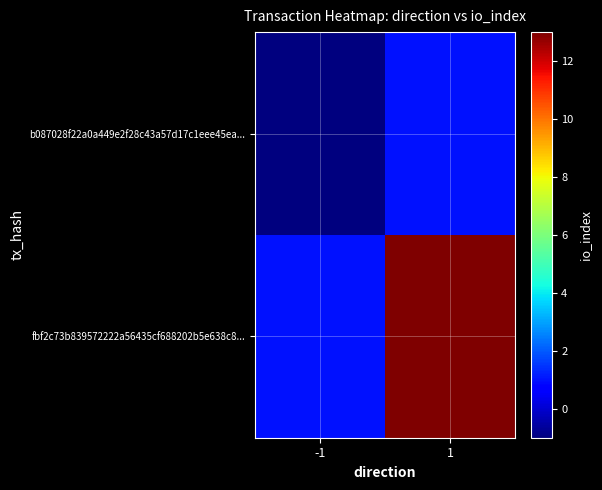

Reading right to left, extract all data points from this chart.

b087028f22a0a449e2f28c43a57d17c1eee45ea...: 1=1	-1=-1
fbf2c73b839572222a56435cf688202b5e638c8...: 1=13	-1=1